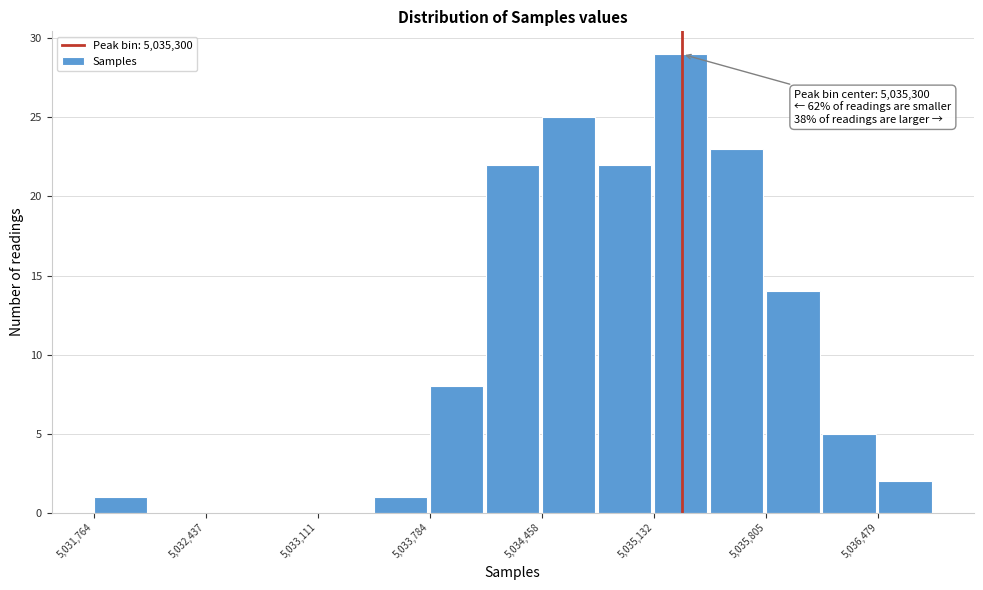

Read against the x-axis, roughly where is the centre of the tallest bar?

5035300